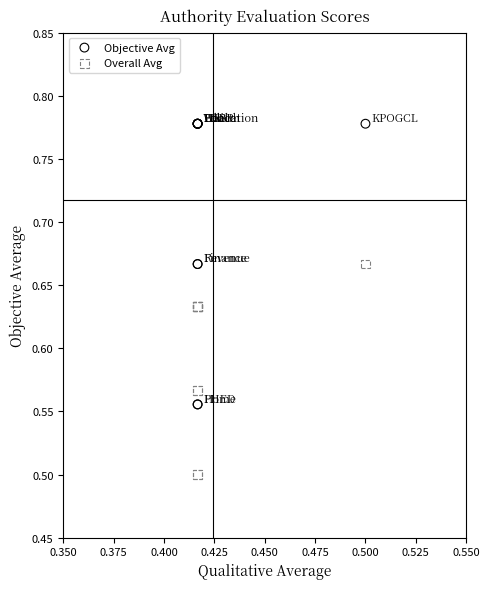

Which series reaches the maximum Y coordinate?

Objective Avg